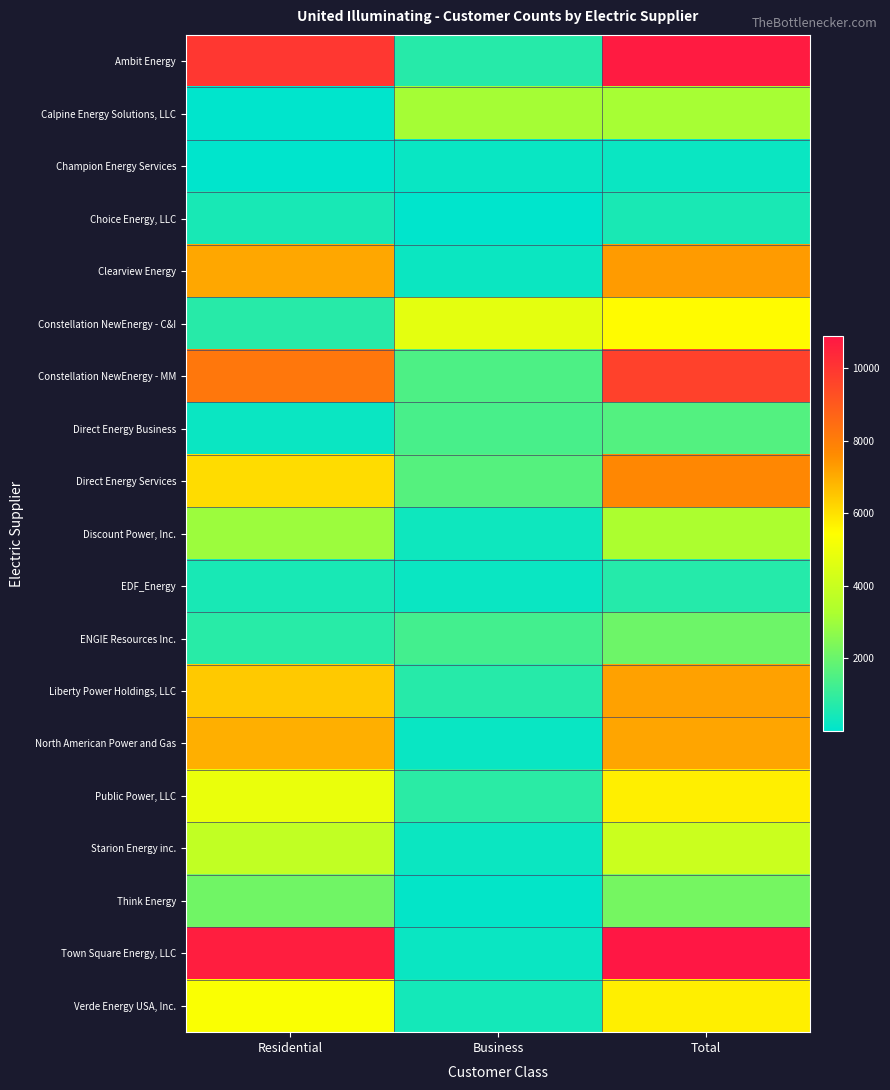

Which series has the widest spread of values?

Town Square Energy, LLC